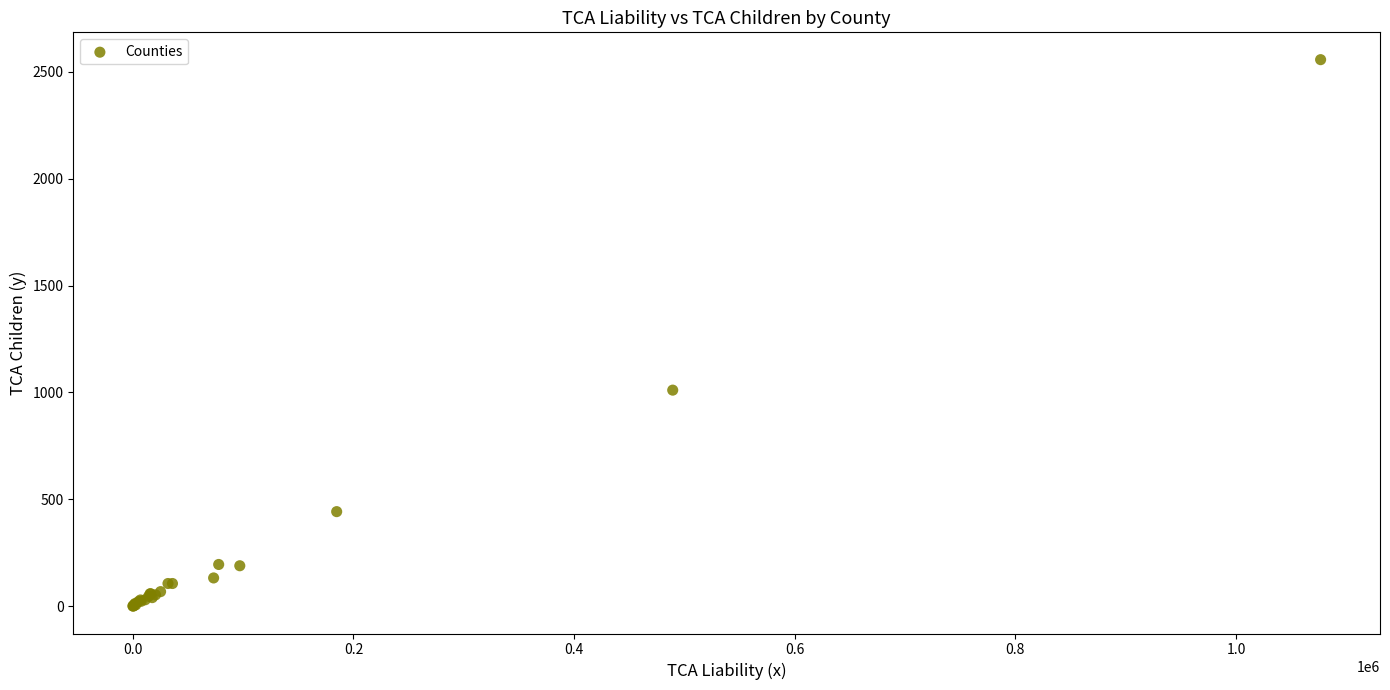

What Y value in the scatter plot is closest to 1278?

1011